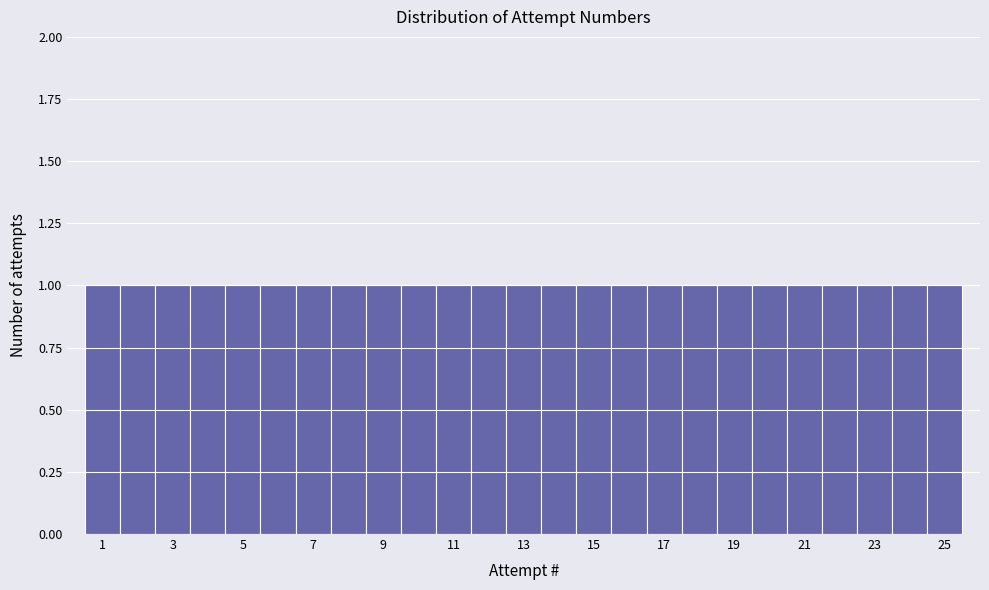

Reading left to right, transcribe this chart: for each bar, give the range it covers on the x-axis and its height. Neither the bar edges nor the heights are printed on the chart, so give them approximately, as read against the axes.

0.5 to 1.5: 1
1.5 to 2.5: 1
2.5 to 3.5: 1
3.5 to 4.5: 1
4.5 to 5.5: 1
5.5 to 6.5: 1
6.5 to 7.5: 1
7.5 to 8.5: 1
8.5 to 9.5: 1
9.5 to 10.5: 1
10.5 to 11.5: 1
11.5 to 12.5: 1
12.5 to 13.5: 1
13.5 to 14.5: 1
14.5 to 15.5: 1
15.5 to 16.5: 1
16.5 to 17.5: 1
17.5 to 18.5: 1
18.5 to 19.5: 1
19.5 to 20.5: 1
20.5 to 21.5: 1
21.5 to 22.5: 1
22.5 to 23.5: 1
23.5 to 24.5: 1
24.5 to 25.5: 1